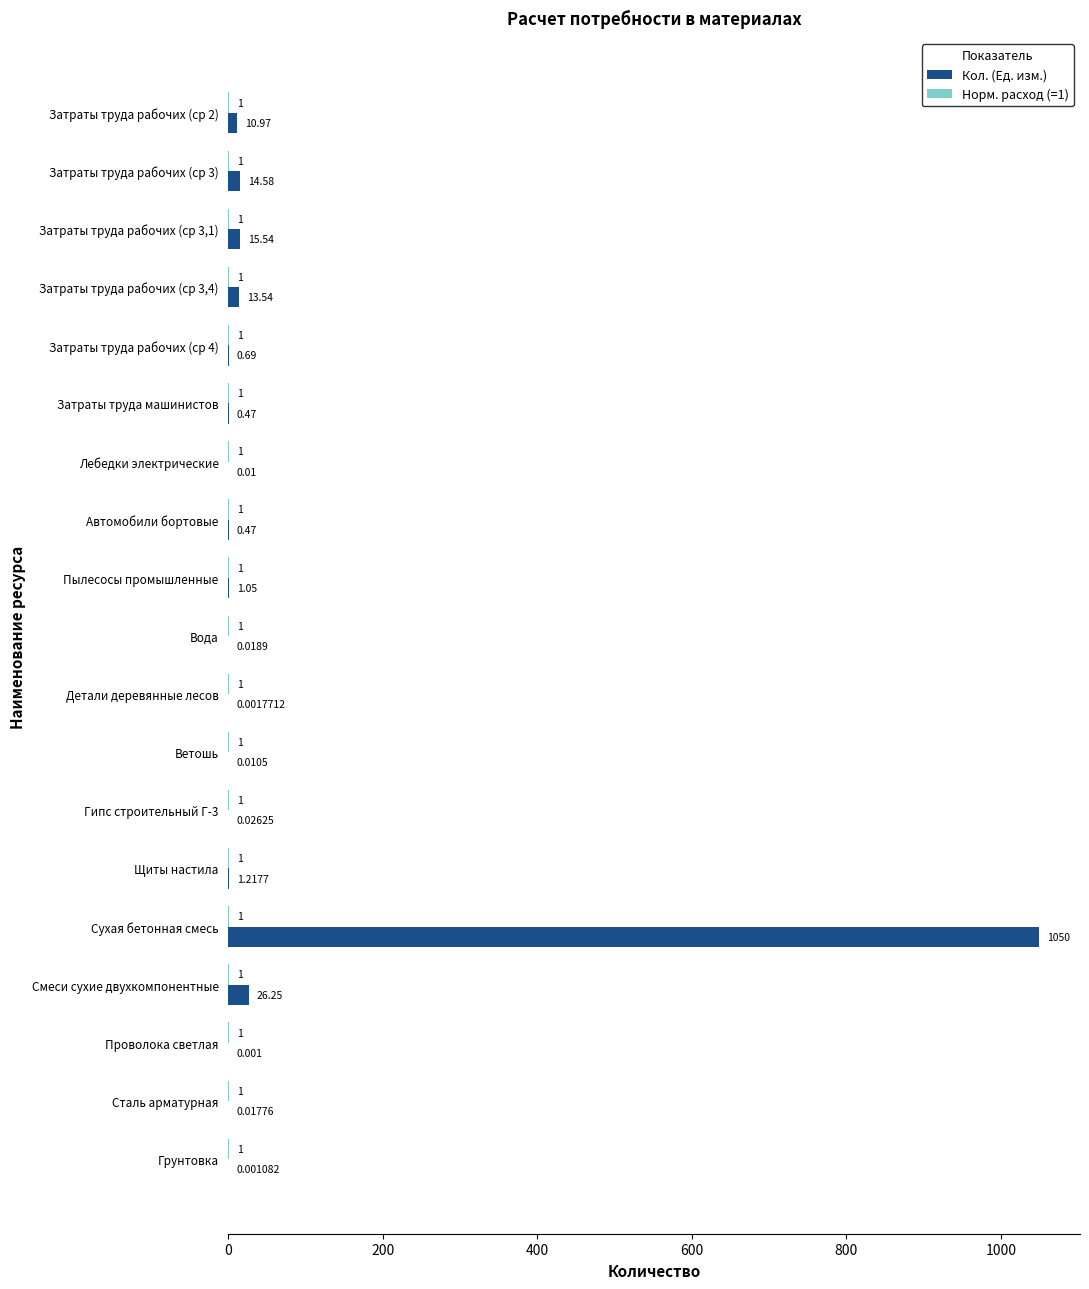

What is the sum of all Кол. (Ед. изм.) values?

1134.9